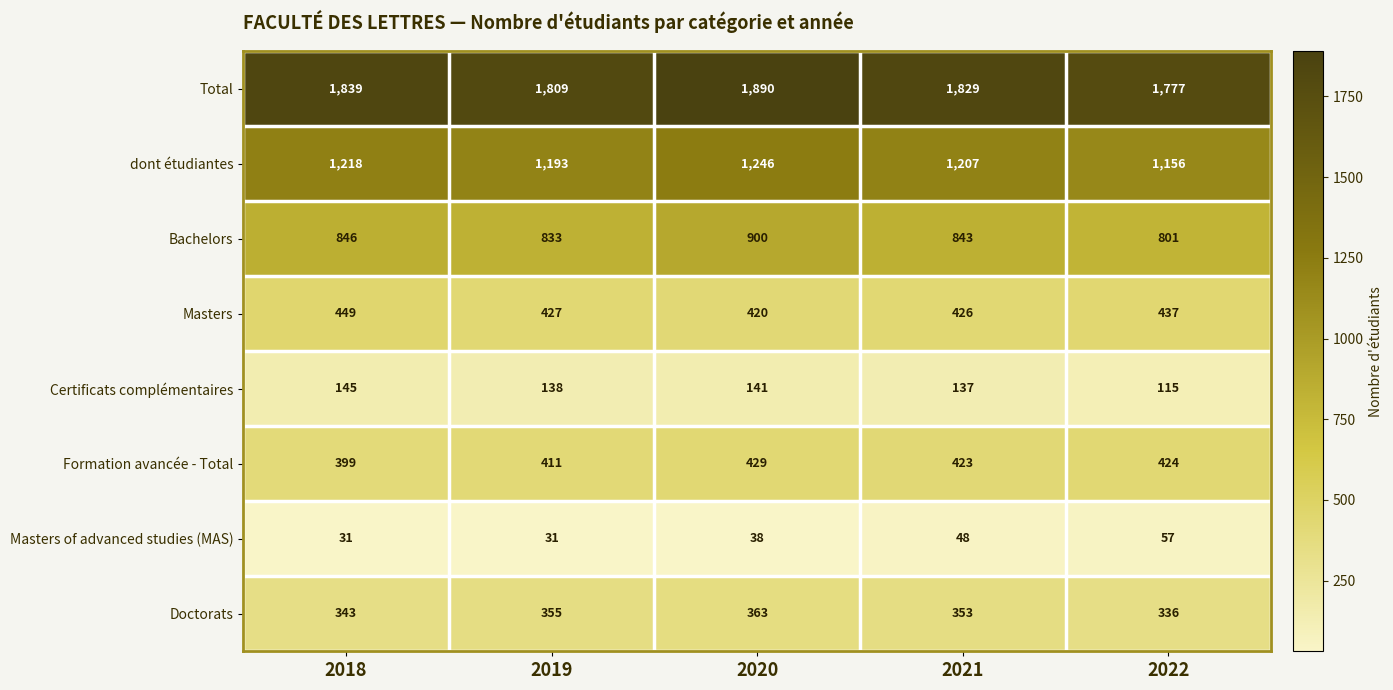

What is the maximum value for Masters of advanced studies (MAS)?

57